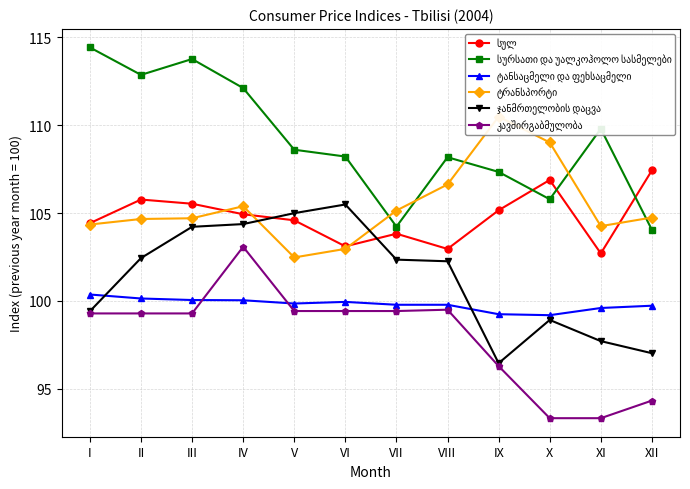

True or false: ტანსაცმელი და ფეხსაცმელი has a value of 136.4 at III.

False